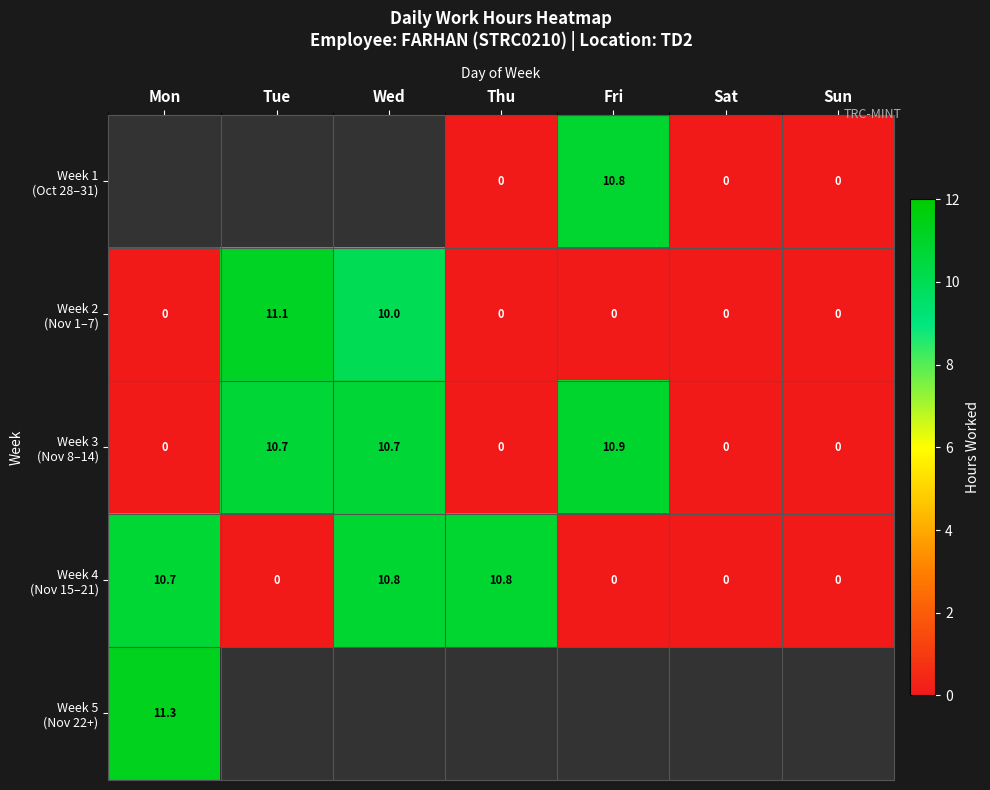

How many series are shown in this chart?

5